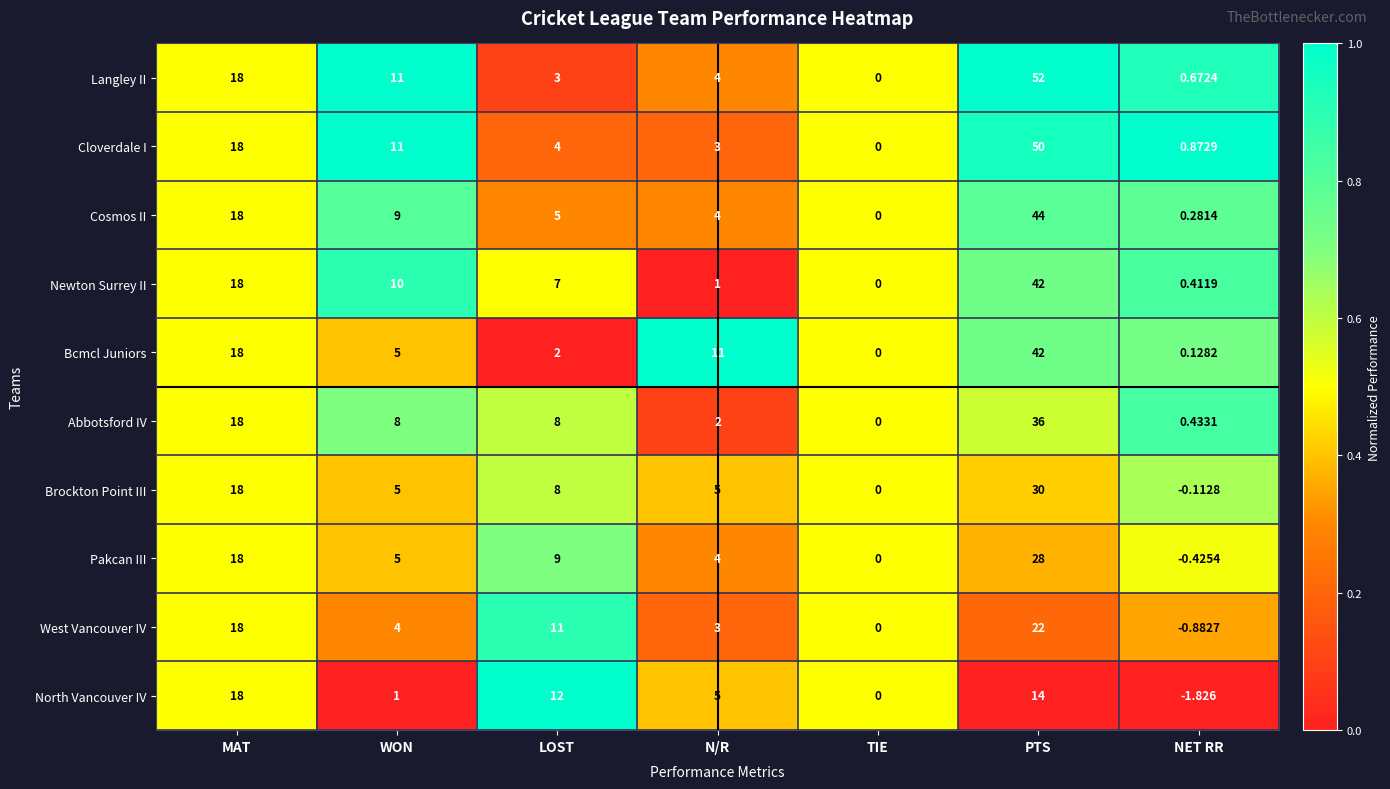

Which label corresponds to the smallest value in the chart?

NET RR